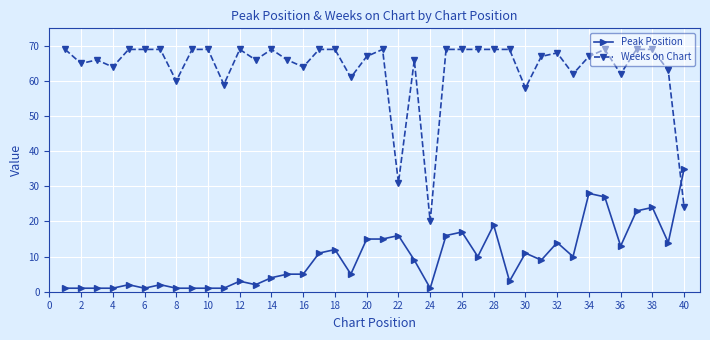

Which series has the largest total across all categories?

Weeks on Chart